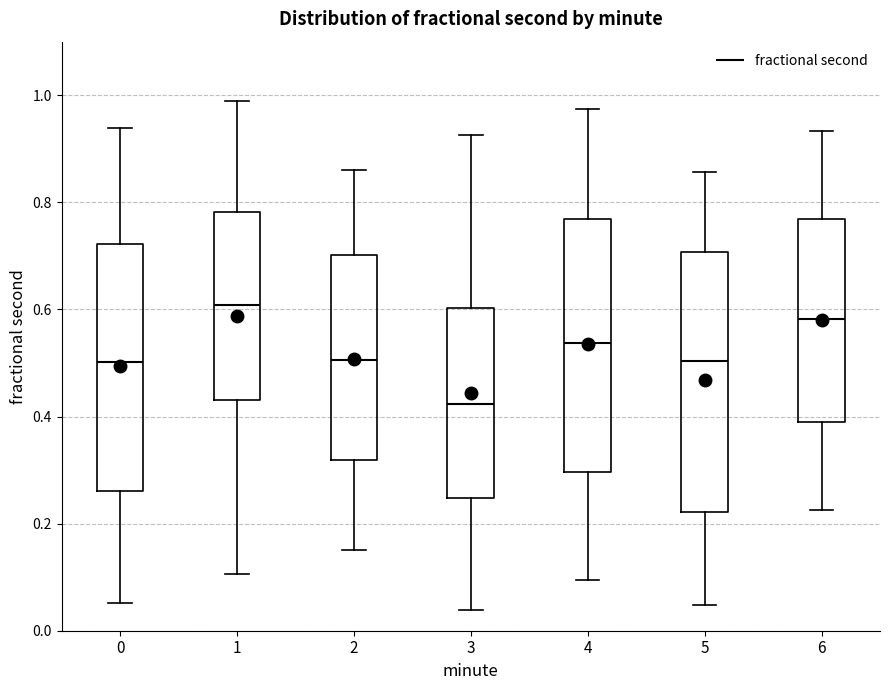

Where does the median line of the box at x = 6 sit on the y-axis? The values are not printed on the chart, so give them approximately, as read against the axis.

0.58